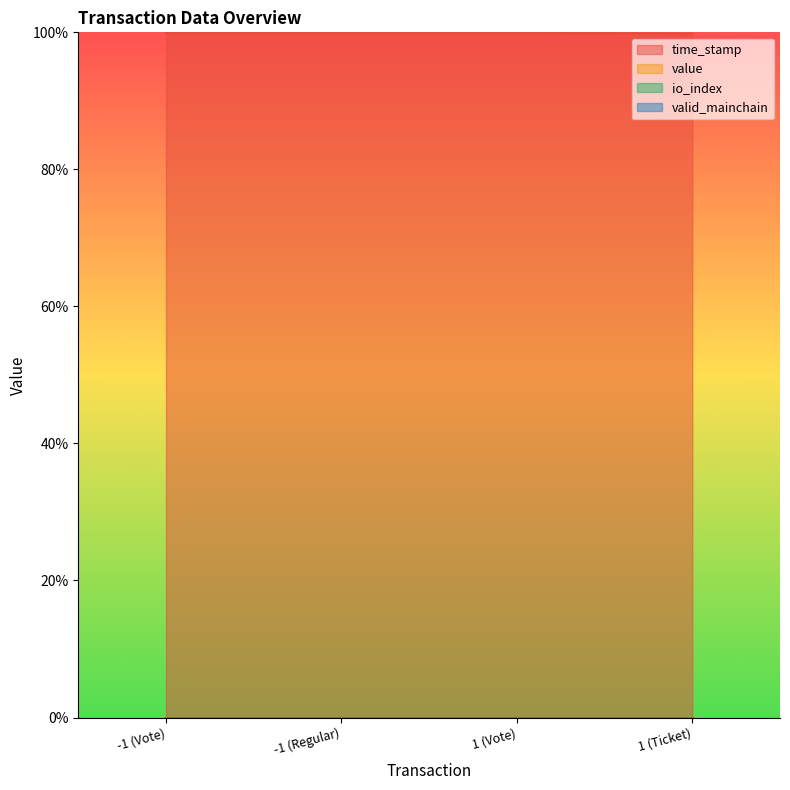

What is the label of the 1st point from the left?

-1 (Vote)